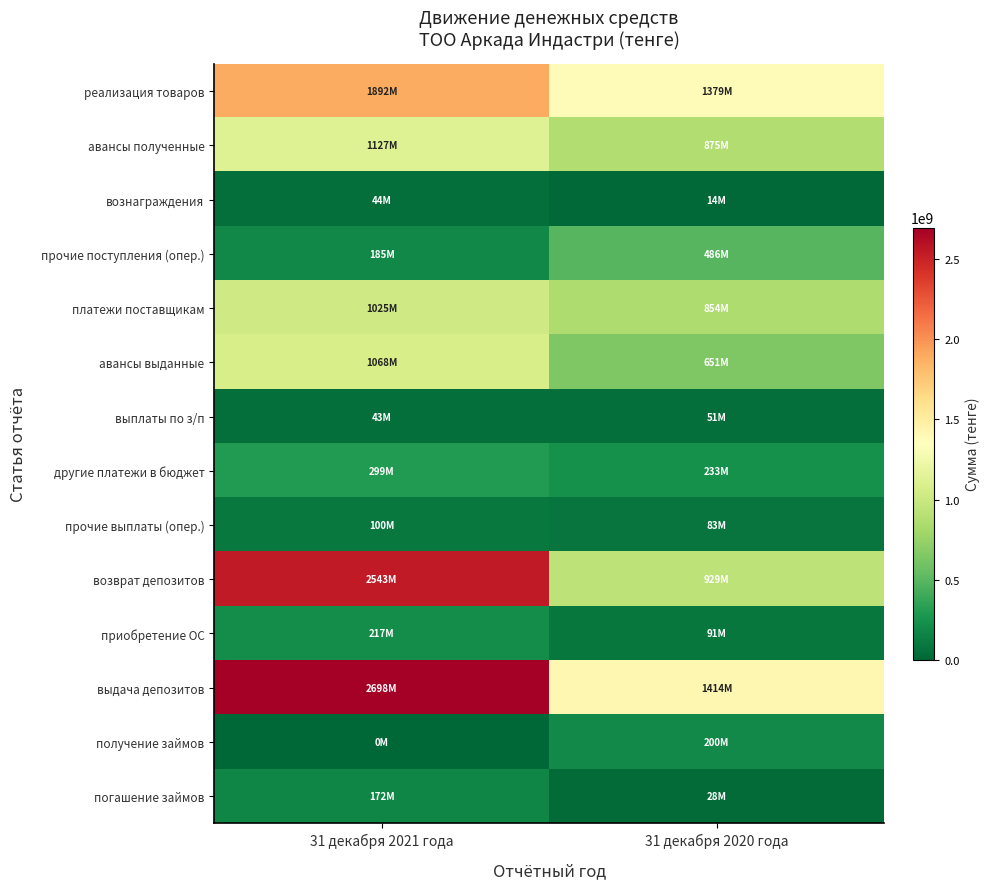

What is the spread (max minus min) of values at 31 декабря 2020 года?

1399438413.6